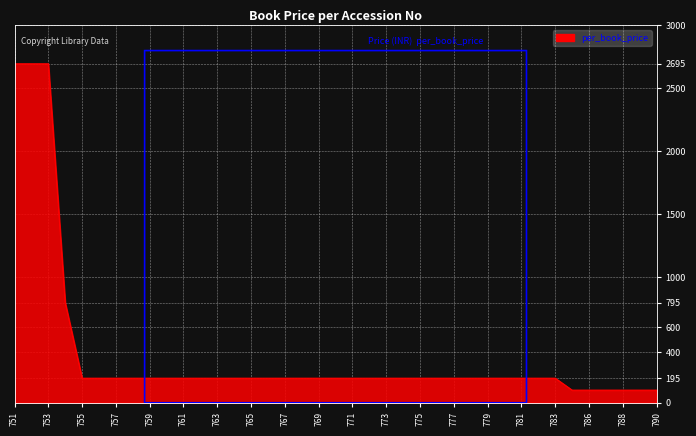

What is the difference between the maximum and minimum values?

2595